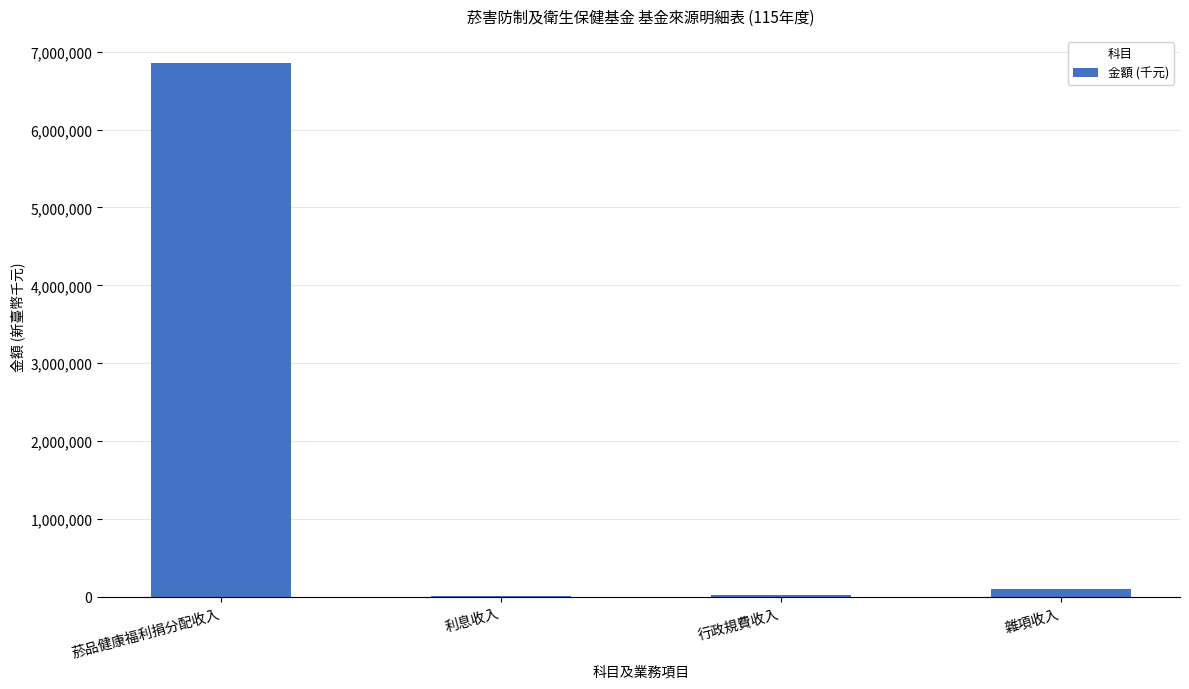

Between 雜項收入 and 利息收入, which is larger?

雜項收入